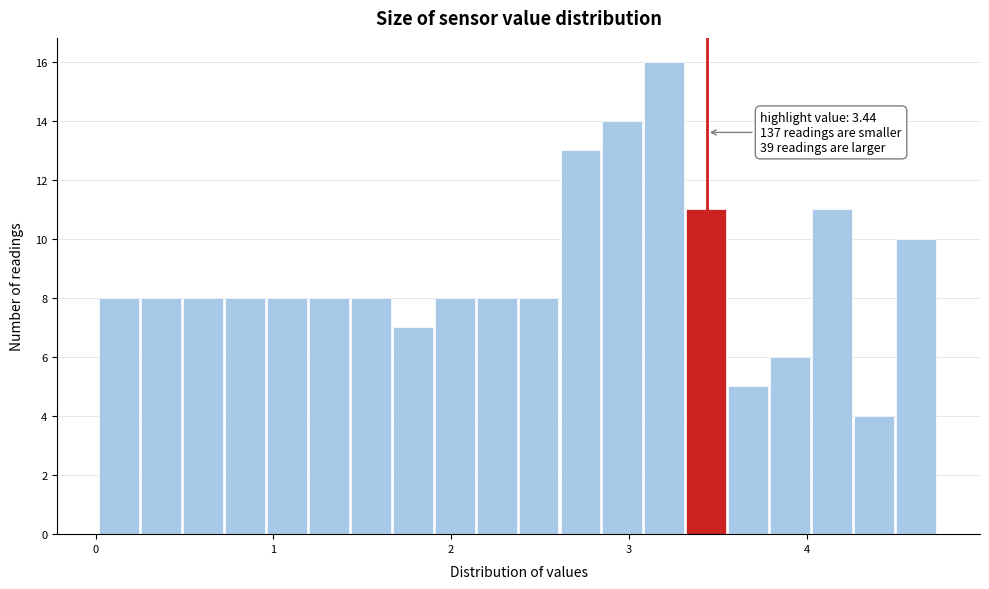

Around what value on the x-axis is the tallest bar? Give the approximate position of its centre, as read against the axis.

3.2